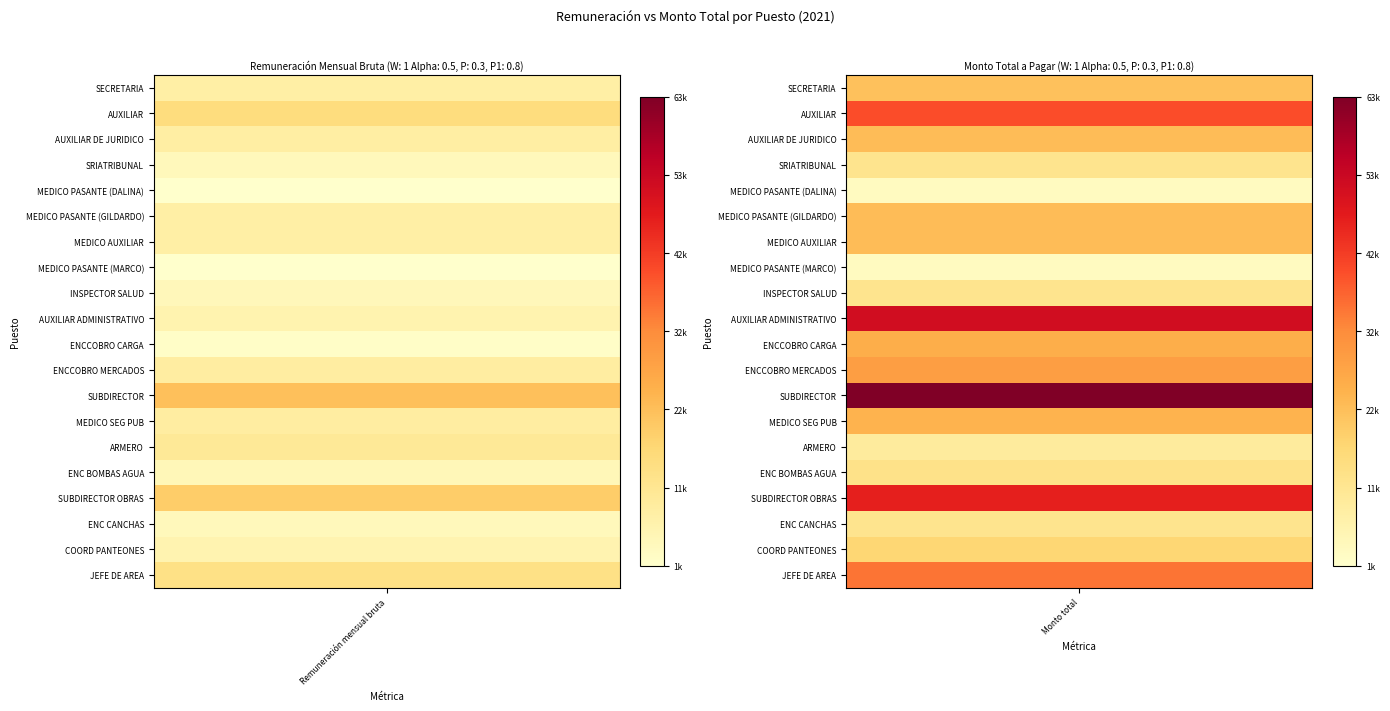

Reading left to right, list all the values displayed in this chart.

SECRETARIA: Remuneración mensual bruta=8000.0	Monto total=21310.7
AUXILIAR: Remuneración mensual bruta=15000.0	Monto total=39711.5
AUXILIAR DE JURIDICO: Remuneración mensual bruta=8312.0	Monto total=22144.9
SRIATRIBUNAL: Remuneración mensual bruta=4120.0	Monto total=11962.1
MEDICO PASANTE (DALINA): Remuneración mensual bruta=1081.5	Monto total=3123.5
MEDICO PASANTE (GILDARDO): Remuneración mensual bruta=8000.0	Monto total=22210.7
MEDICO AUXILIAR: Remuneración mensual bruta=8000.0	Monto total=22210.7
MEDICO PASANTE (MARCO): Remuneración mensual bruta=1081.5	Monto total=3123.5
INSPECTOR SALUD: Remuneración mensual bruta=4251.0	Monto total=12023.4
AUXILIAR ADMINISTRATIVO: Remuneración mensual bruta=6227.1	Monto total=51148.0
ENCCOBRO CARGA: Remuneración mensual bruta=1937.4	Monto total=25117.2
ENCCOBRO MERCADOS: Remuneración mensual bruta=8700.0	Monto total=28259.9
SUBDIRECTOR: Remuneración mensual bruta=21510.0	Monto total=62833.7
MEDICO SEG PUB: Remuneración mensual bruta=8665.3	Monto total=23989.4
ARMERO: Remuneración mensual bruta=10248.4	Monto total=9374.9
ENC BOMBAS AGUA: Remuneración mensual bruta=4635.0	Monto total=13101.7
SUBDIRECTOR OBRAS: Remuneración mensual bruta=18758.0	Monto total=46627.4
ENC CANCHAS: Remuneración mensual bruta=4120.0	Monto total=11962.1
COORD PANTEONES: Remuneración mensual bruta=6000.0	Monto total=16863.5
JEFE DE AREA: Remuneración mensual bruta=13420.2	Monto total=34876.4